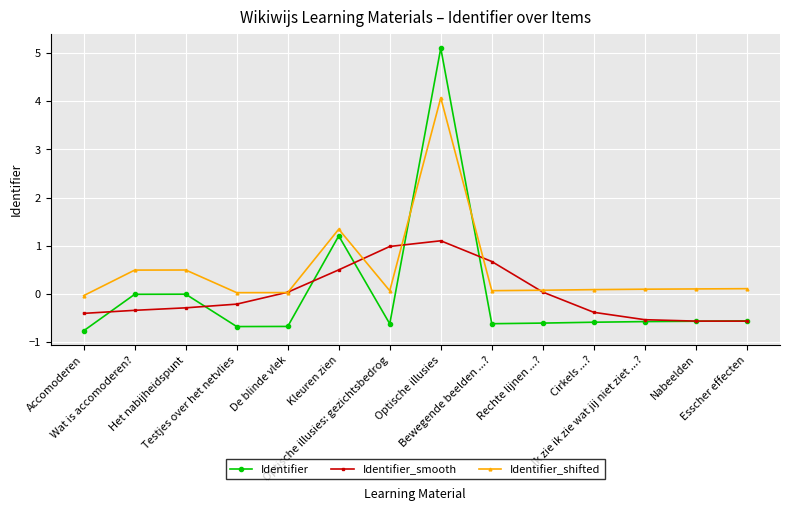

In Identifier, how many points are lower than both neighbors (excluding endpoints)?

3